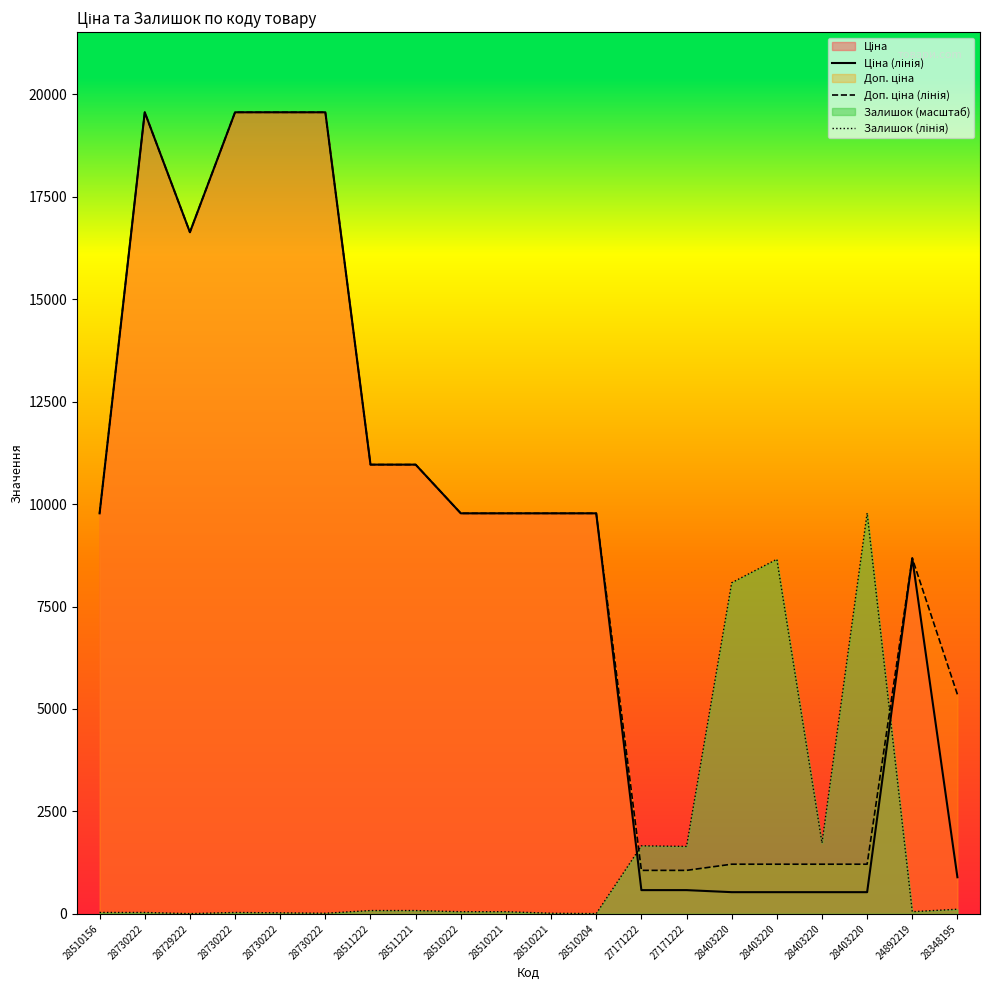

True or false: Залишок (лінія) has more than 0 interior local peaks.

True